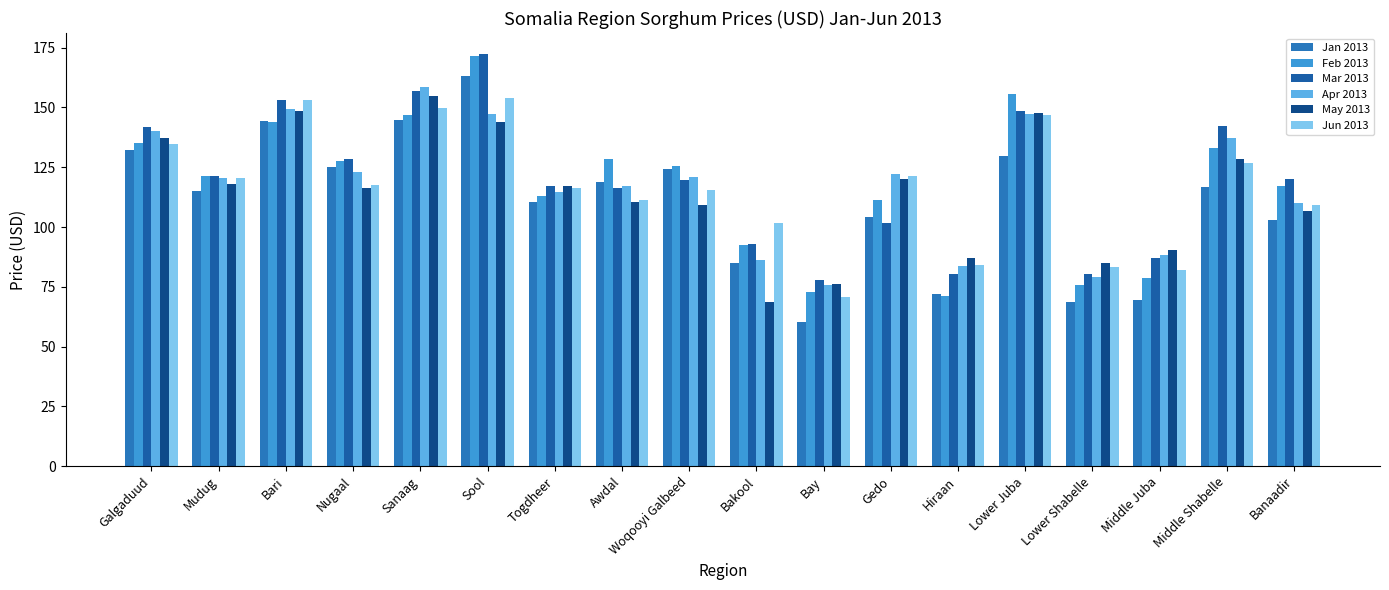

What is the difference between the highest and lowest values at Bakool?

33.0